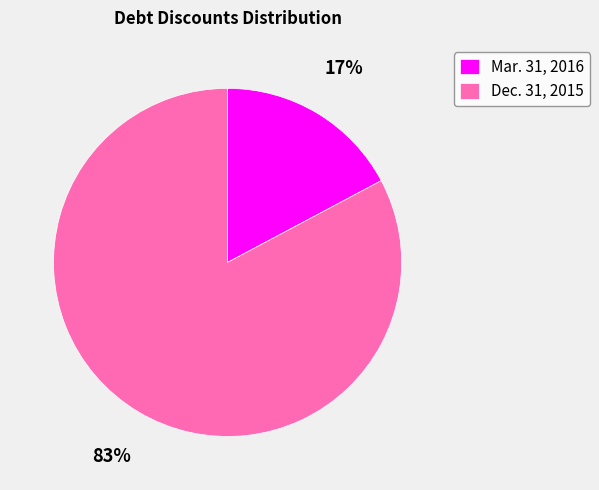

To the nearest percent, what portion does Mar. 31, 2016 represent?

17%